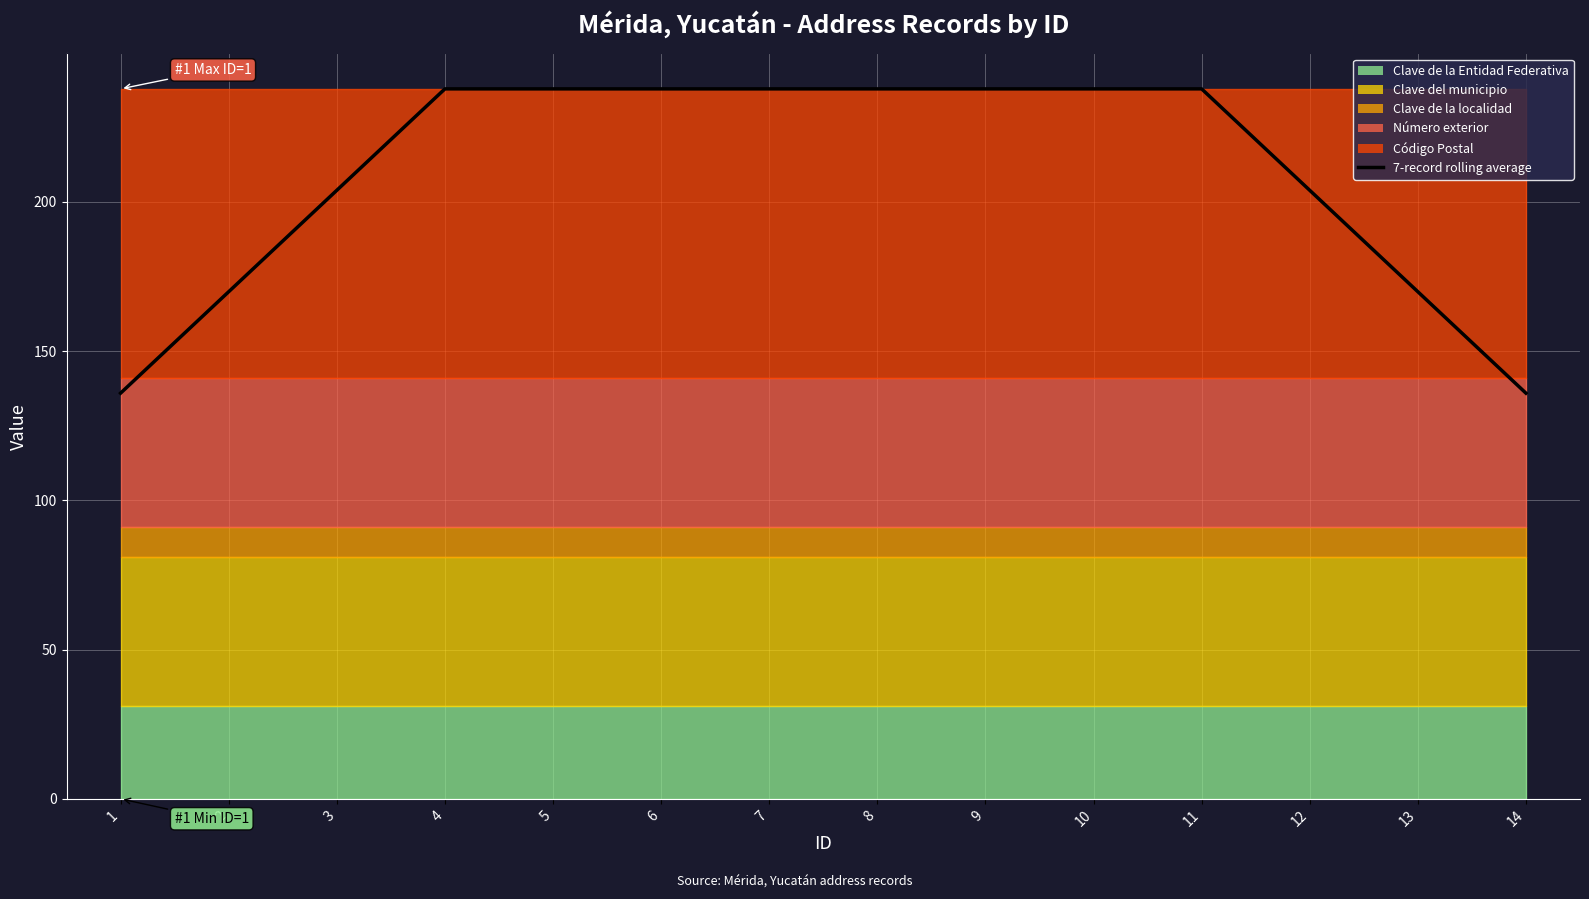

Rank the categories by value from lowest to highest.

1, 14, 2, 13, 3, 12, 4, 5, 6, 7, 8, 9, 10, 11